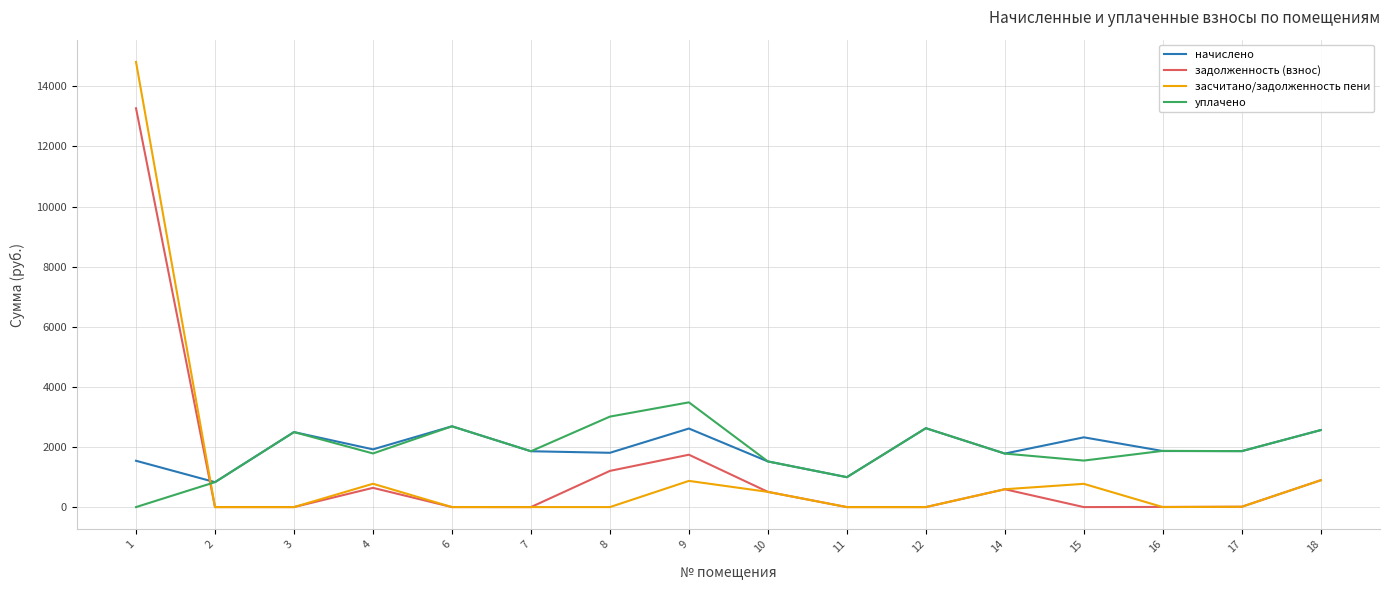

Does the chart have visible grid lines?

Yes